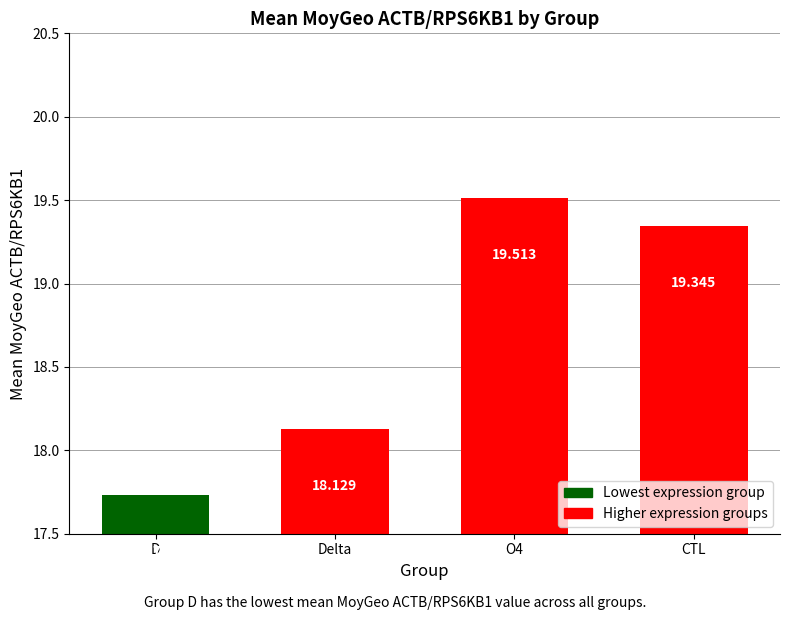

Which category has the highest value across all series?

O4